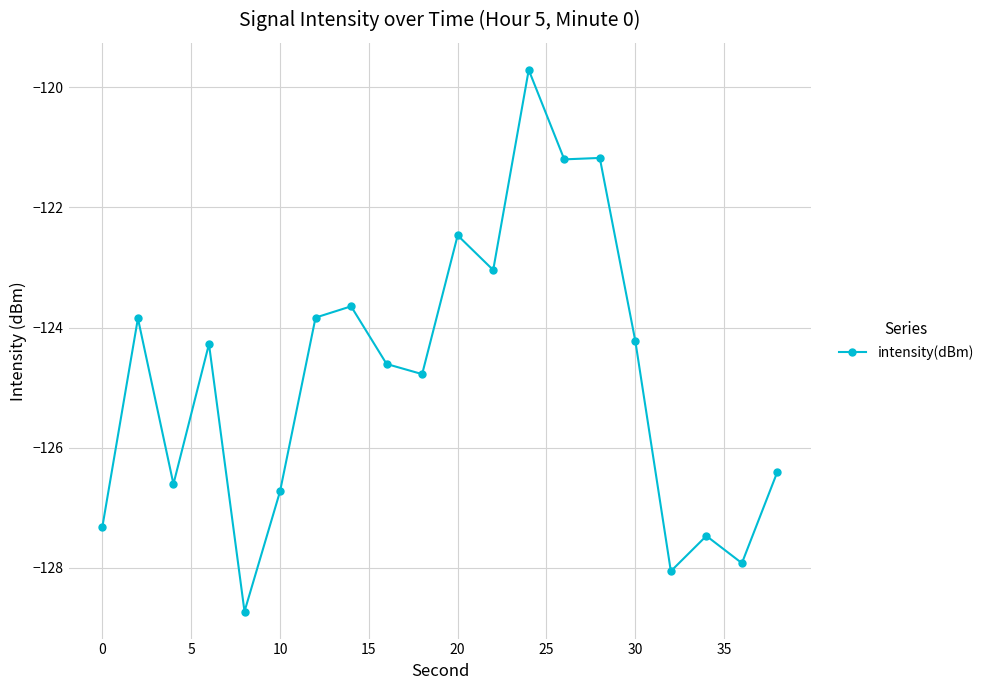

Is this an area chart (filled region under the line)?

No